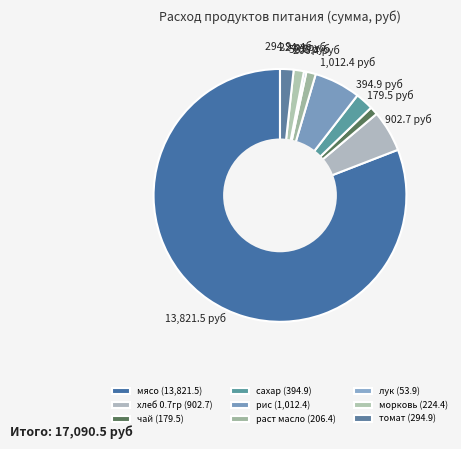

What is the smallest slice in the pie chart?

лук